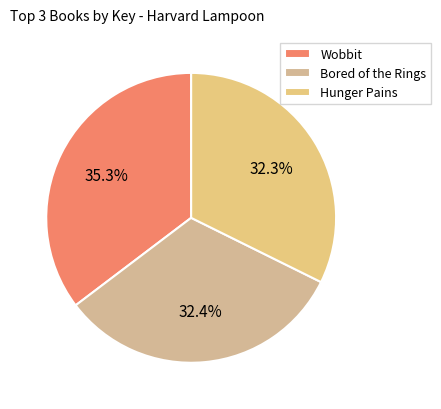

Does Wobbit account for over 50% of the chart?

No